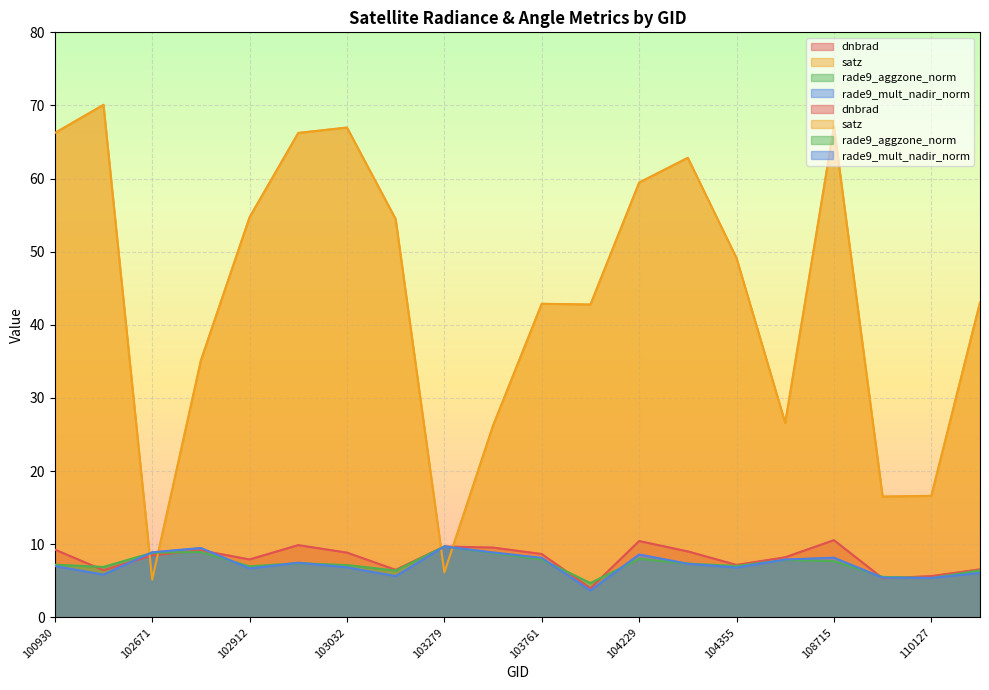

What is the value of the rade9_mult_nadir_norm point at the 9th from the left?

9.7